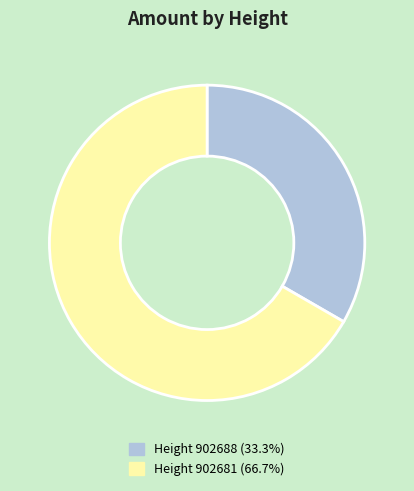

Is there a majority slice in this chart?

Yes